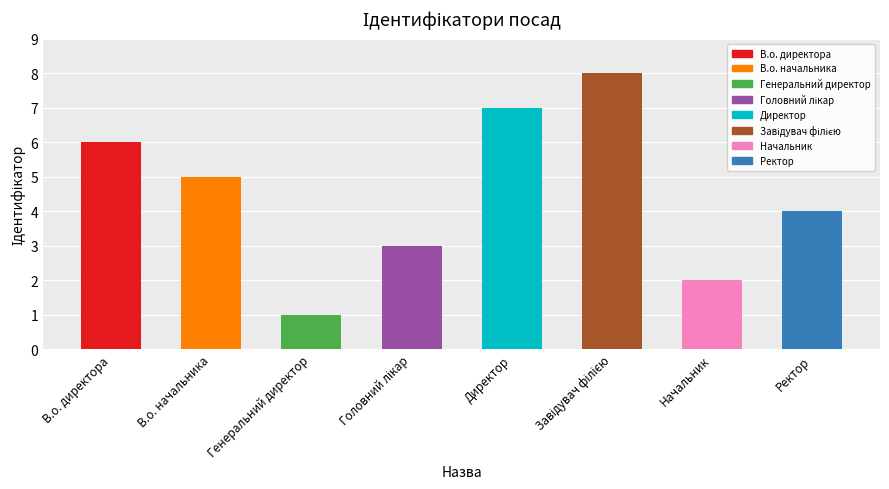

At which label does the data first exceed 5?

В.о. директора